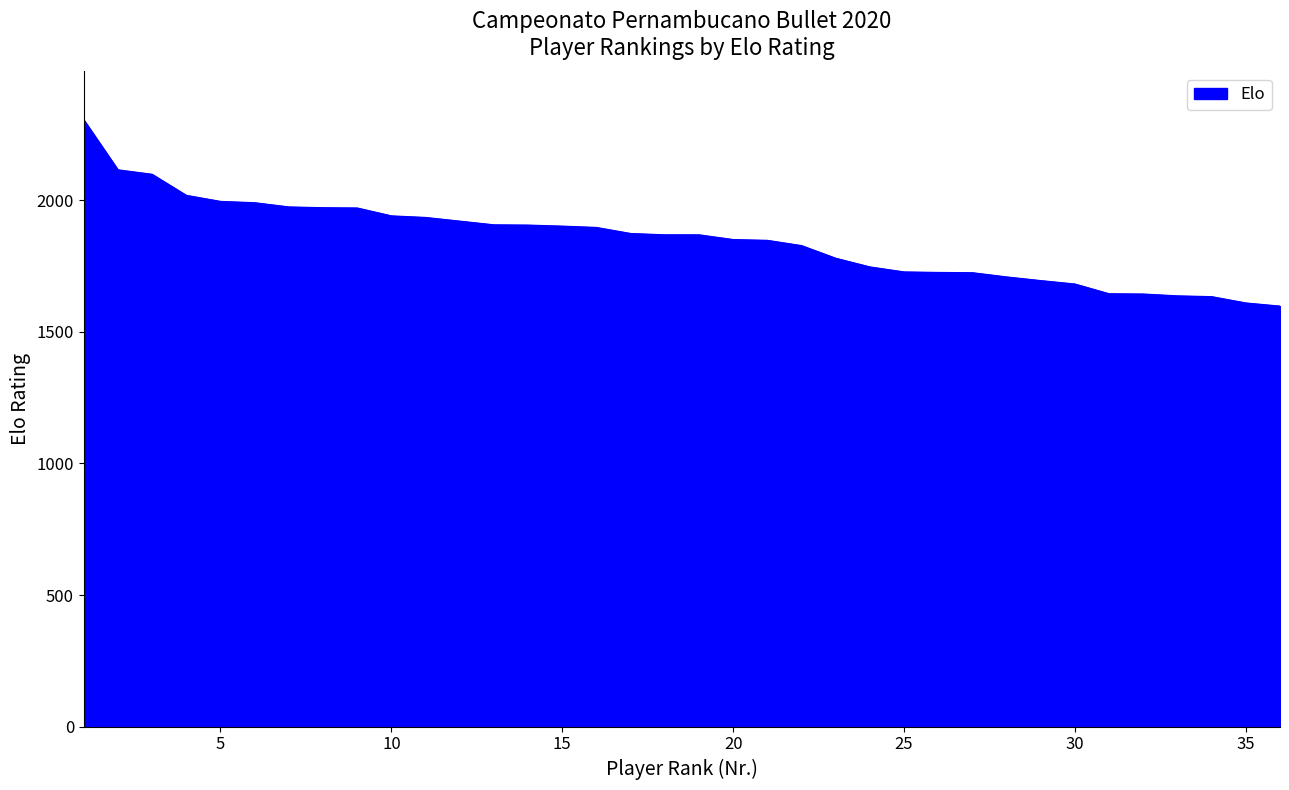

What is the maximum value shown in the chart?

2306